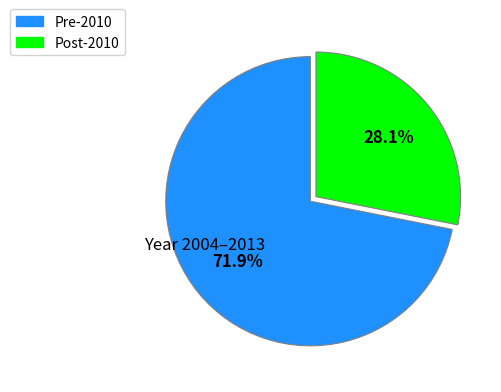

Count the number of slices in the pie.

2